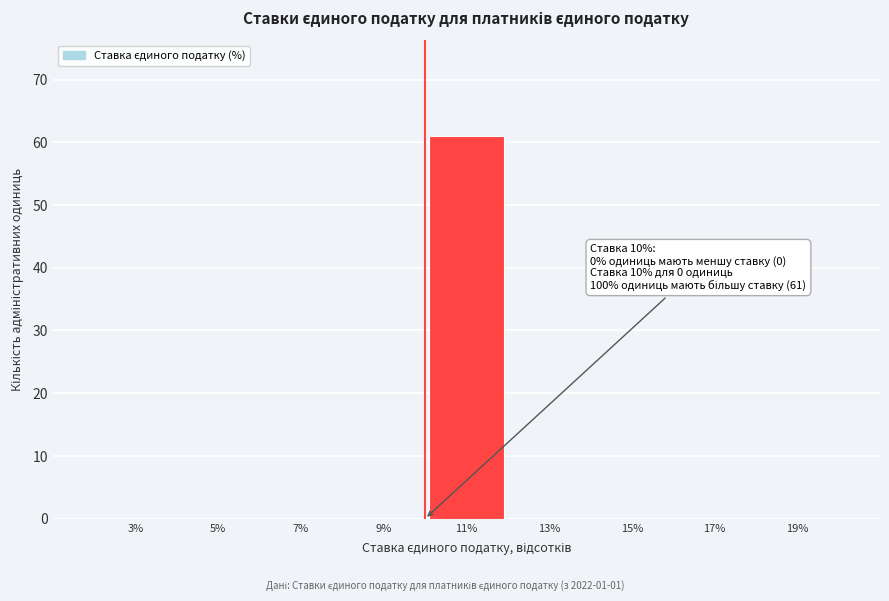

Over which range of the x-axis is the bar tallest?

10 to 12